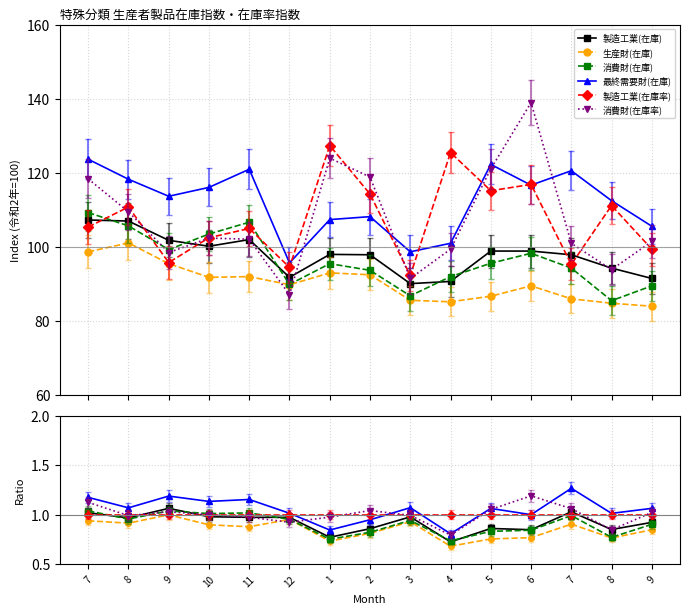

How many times do 最終需要財(在庫) and 消費財(在庫率) cross each other?

4